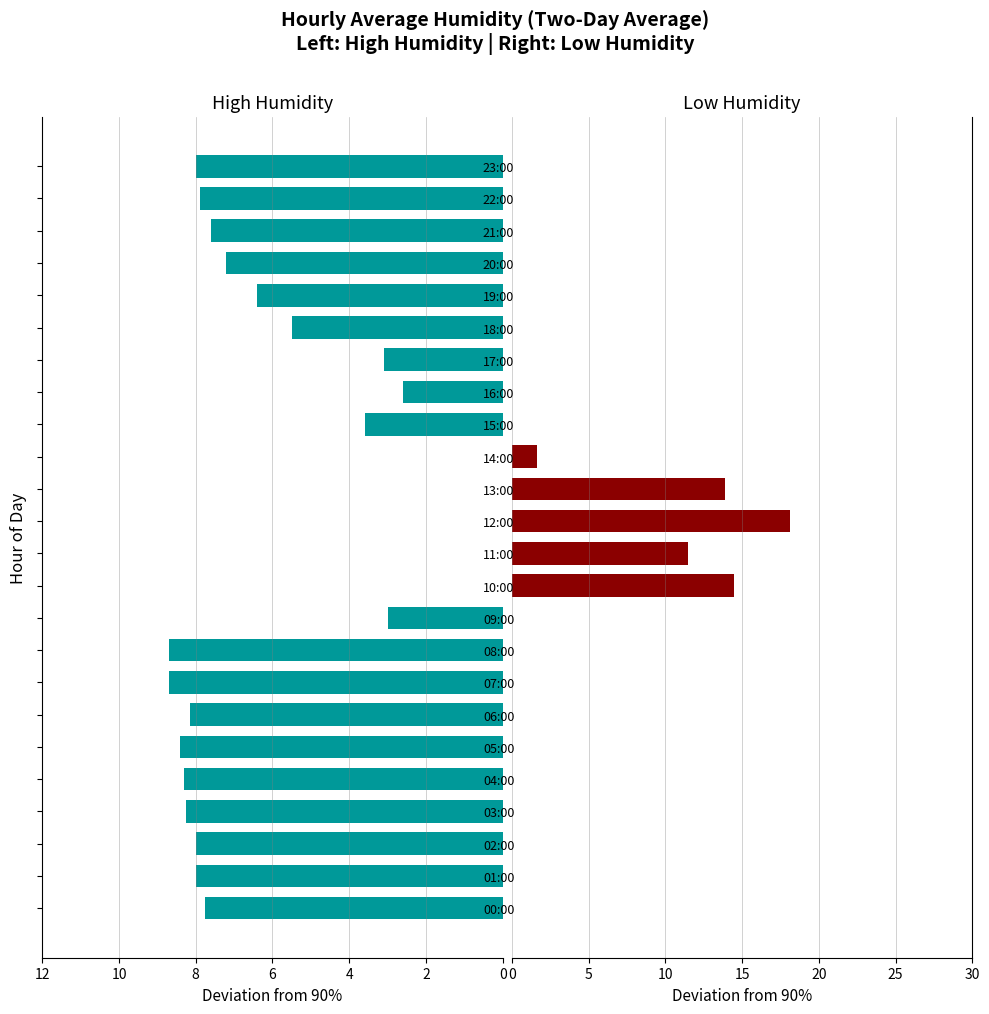

Which series has the largest range (max minus min)?

Low Humidity (<90%)